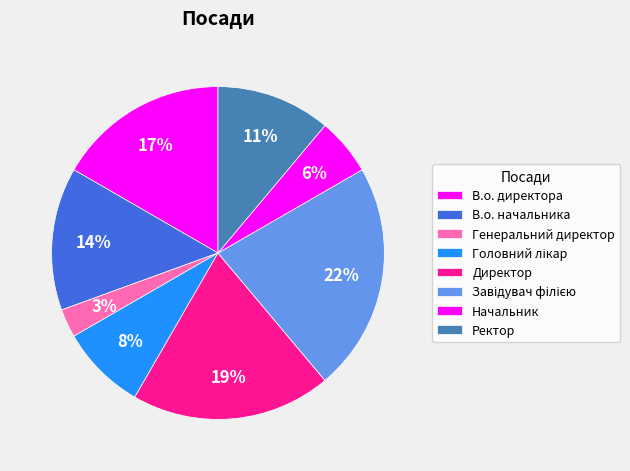

Combined, what portion of the pie is Ректор and Директор?

30.6%